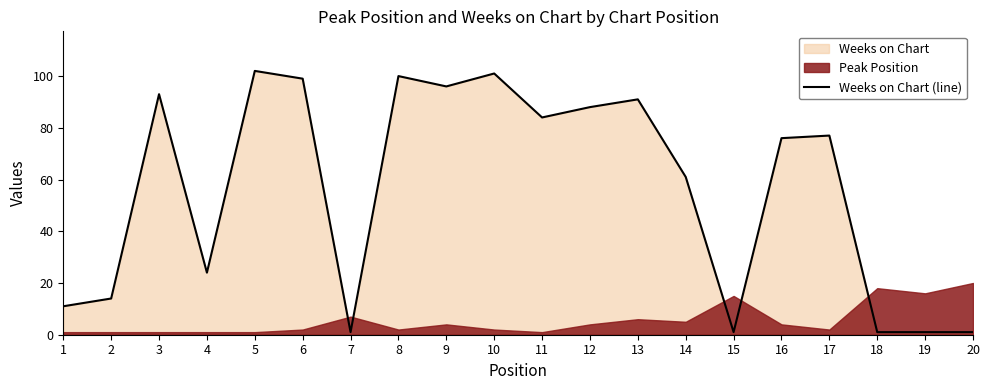

Between 2 and 1, which is larger?

2